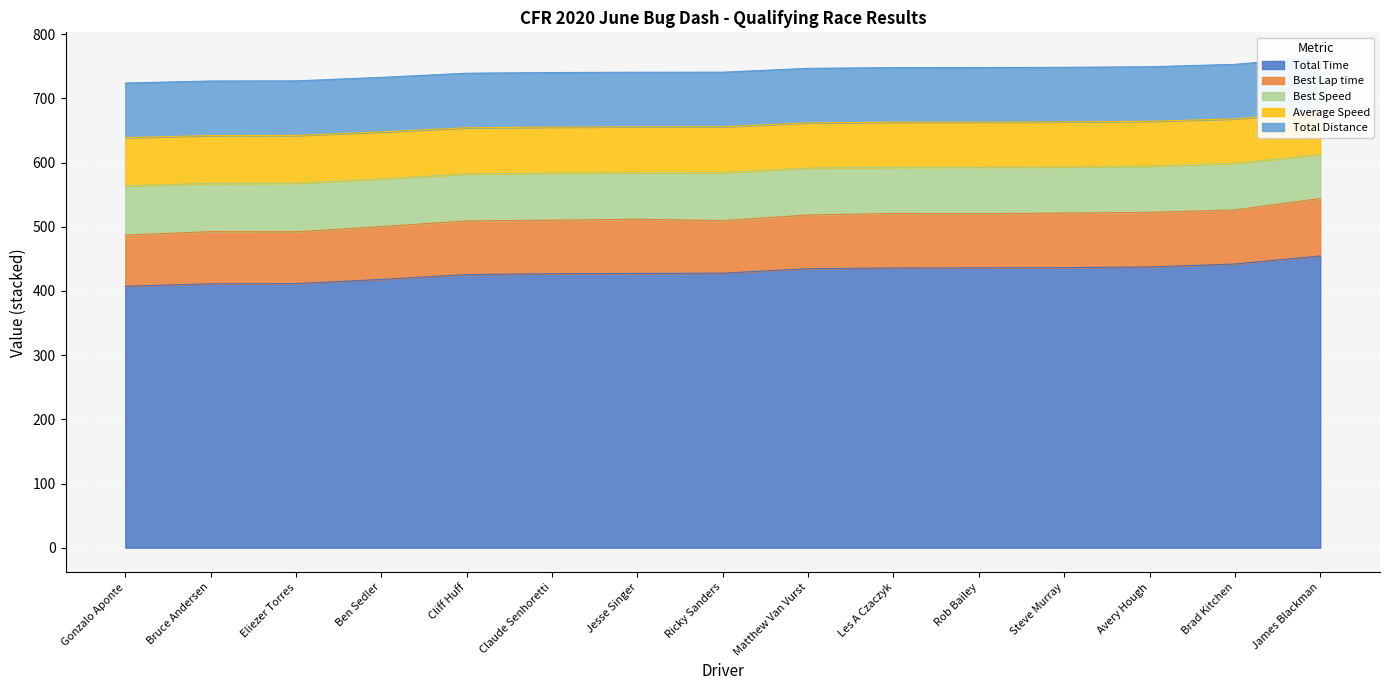

The value of Total Time at Claude Senhoretti is 426.9. True or false?

True